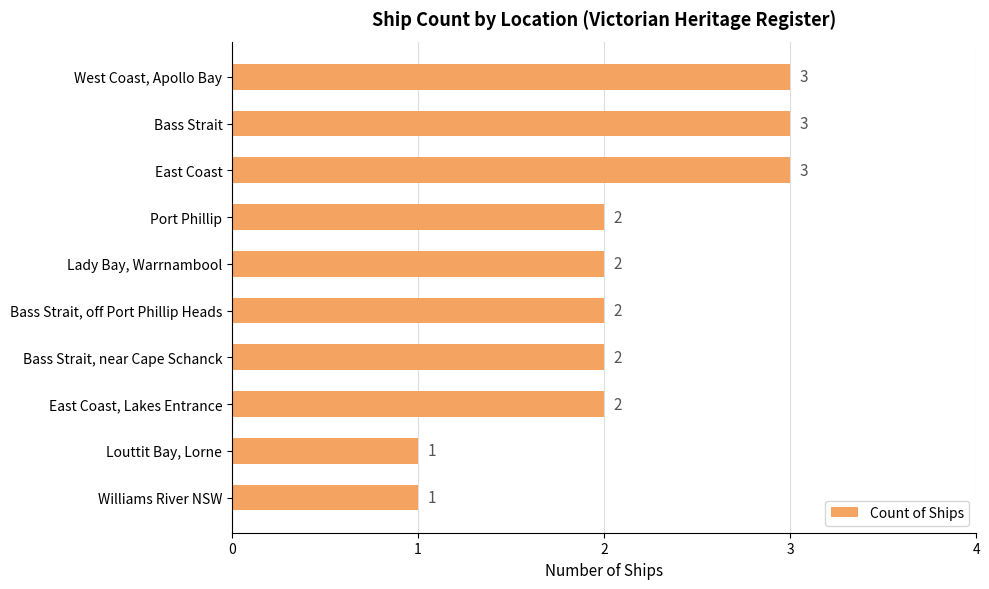

What is the label of the 3rd bar from the bottom?

East Coast, Lakes Entrance